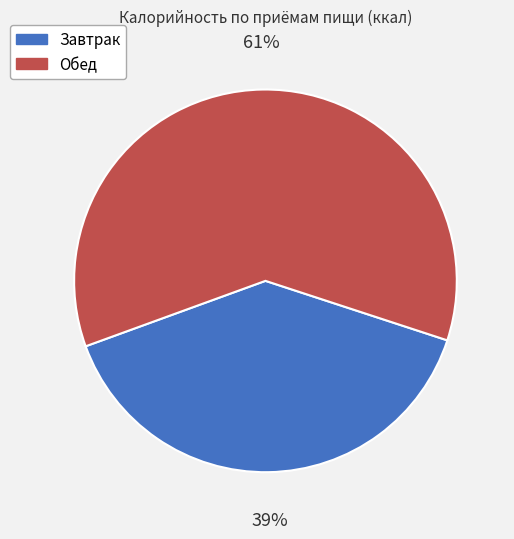

Rank the categories by value from highest to lowest.

Обед, Завтрак